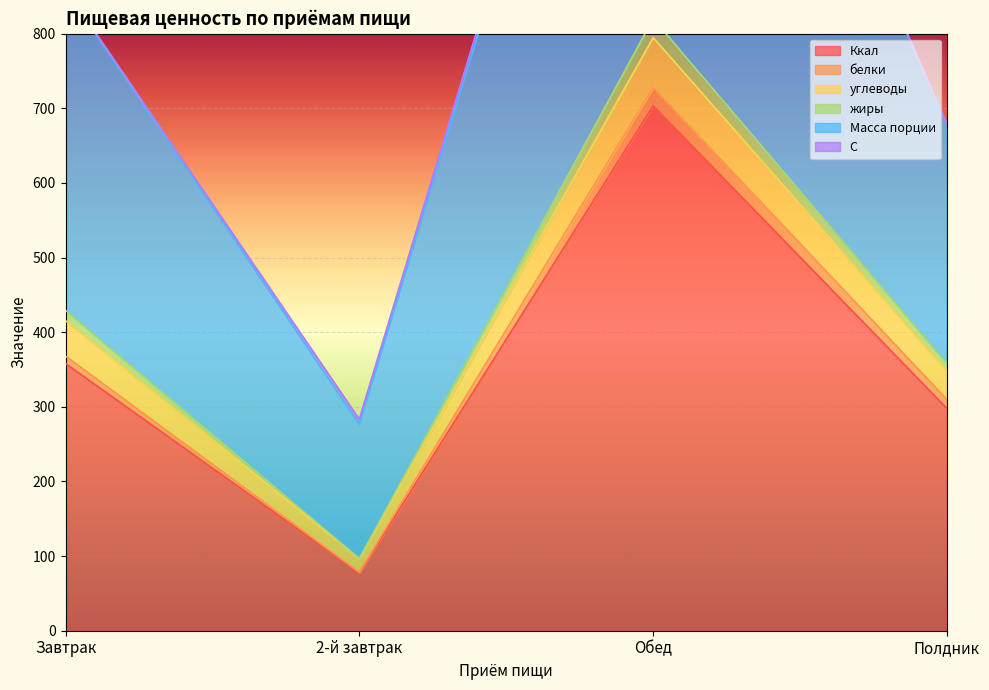

Where is жиры nearest to the value 445?

Завтрак